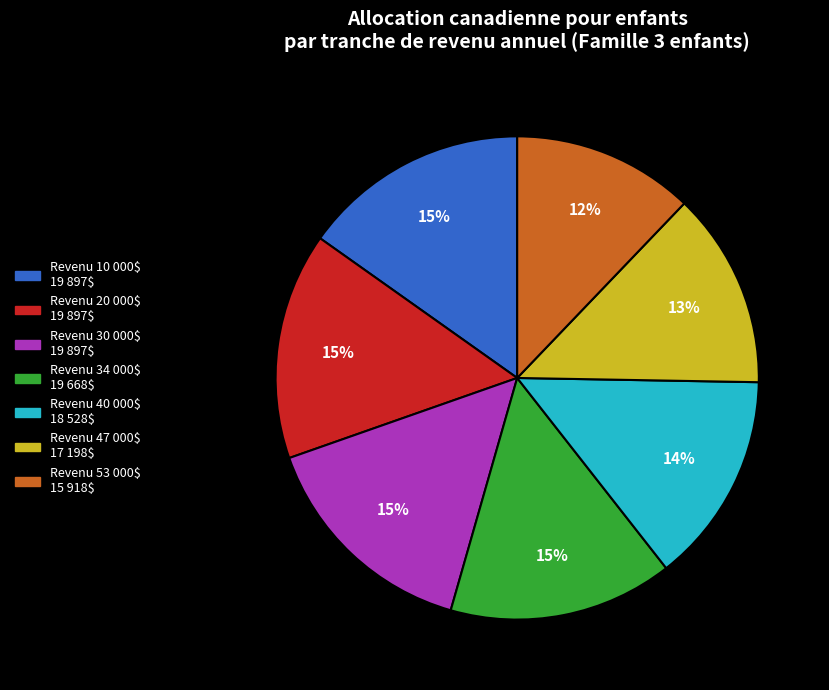

Is there a majority slice in this chart?

No